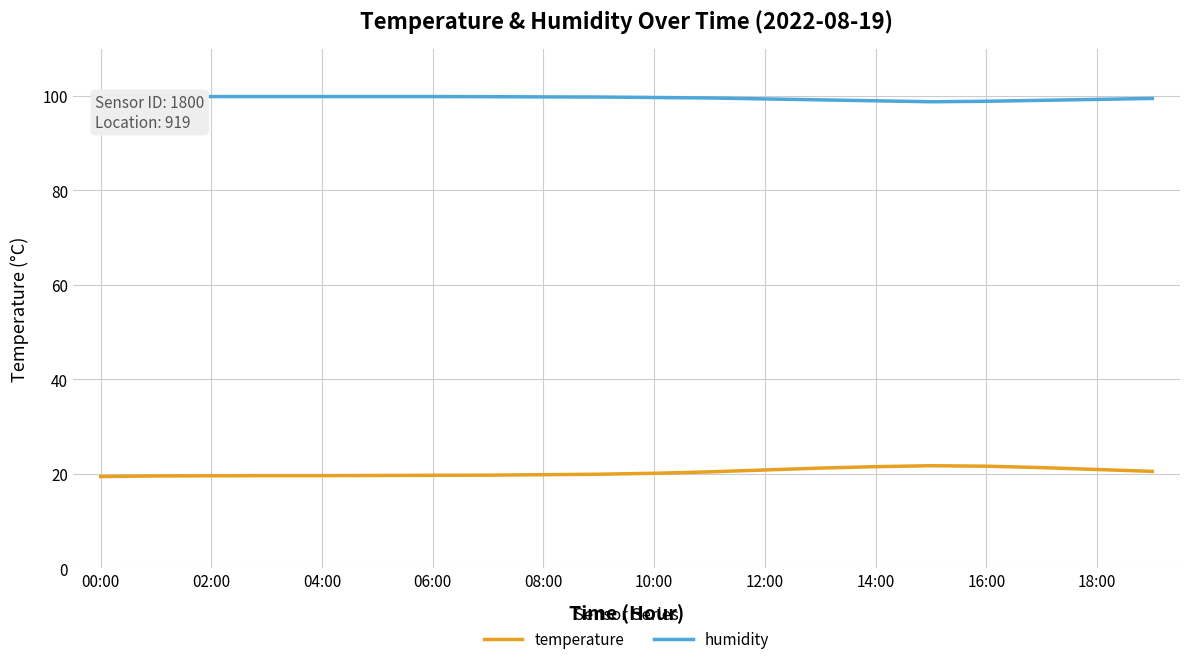

True or false: humidity and temperature cross at least once.

False